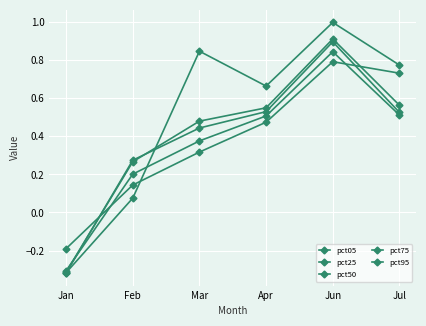

Does the chart have visible grid lines?

Yes